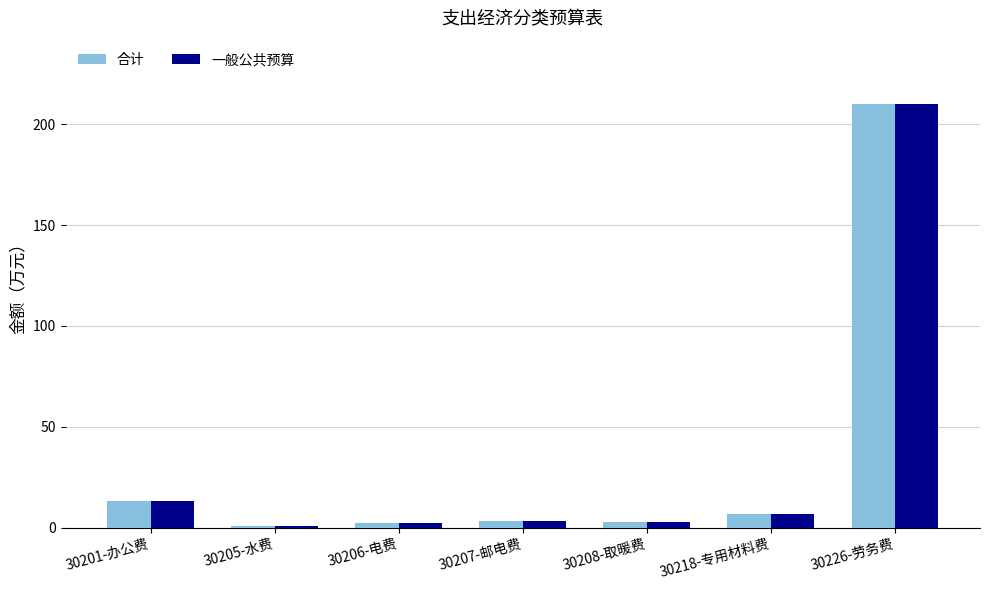

How many groups of bars are there?

7